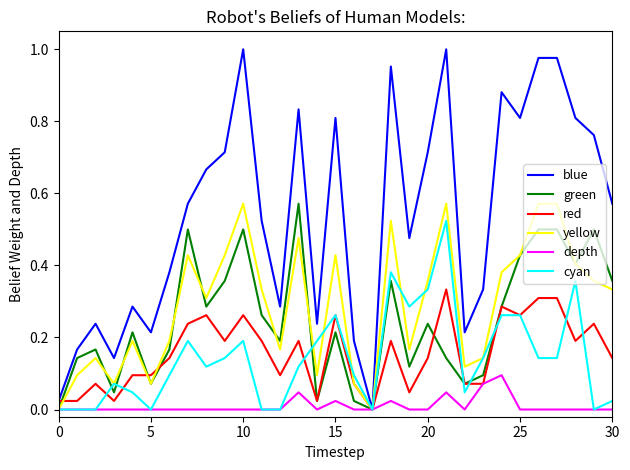

Which series has the largest total across all categories?

blue